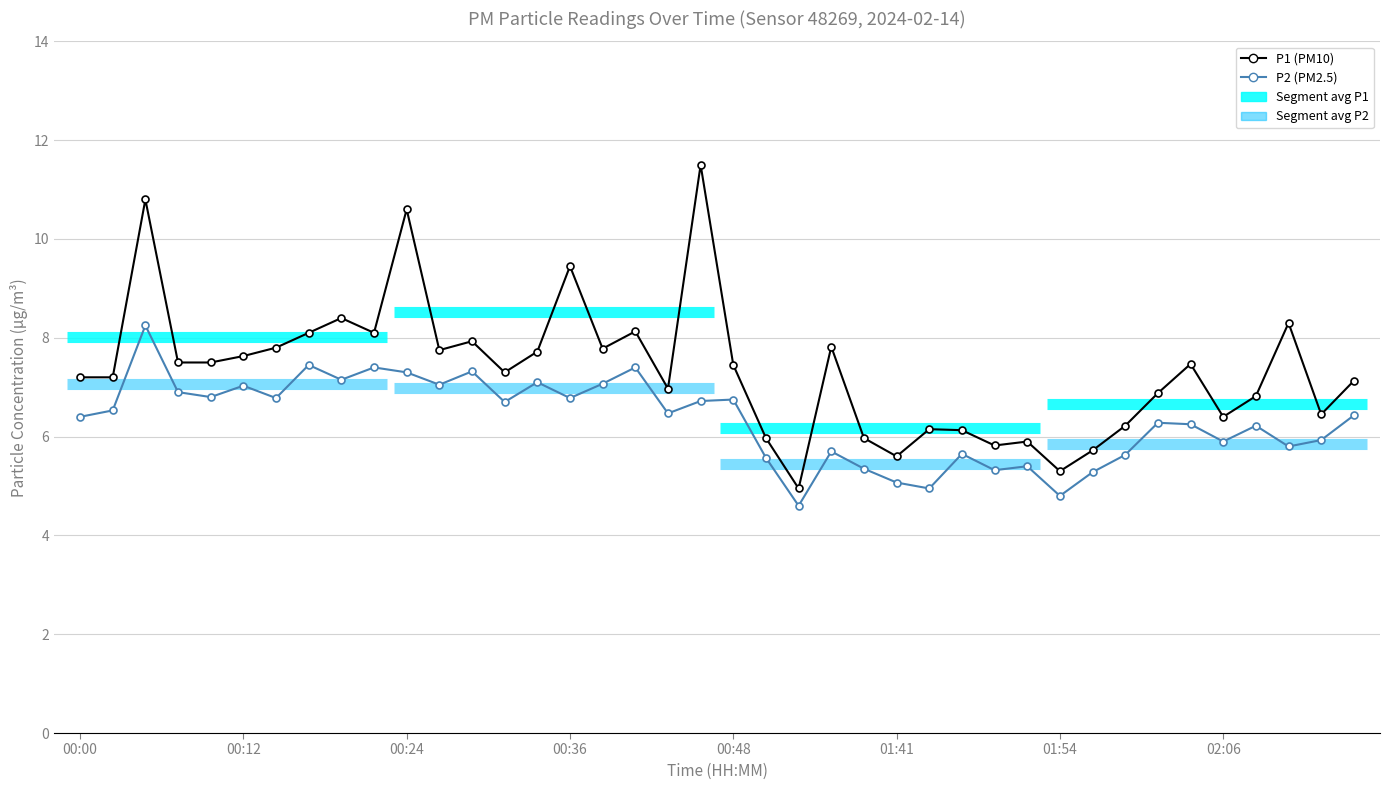

Rank the series by their average value, from lowest to highest.

P2, P1